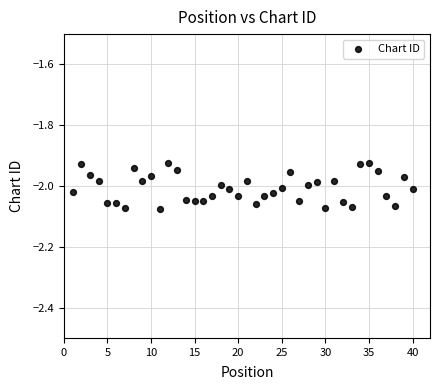

What is the range of X values (max minus min)?

39.0